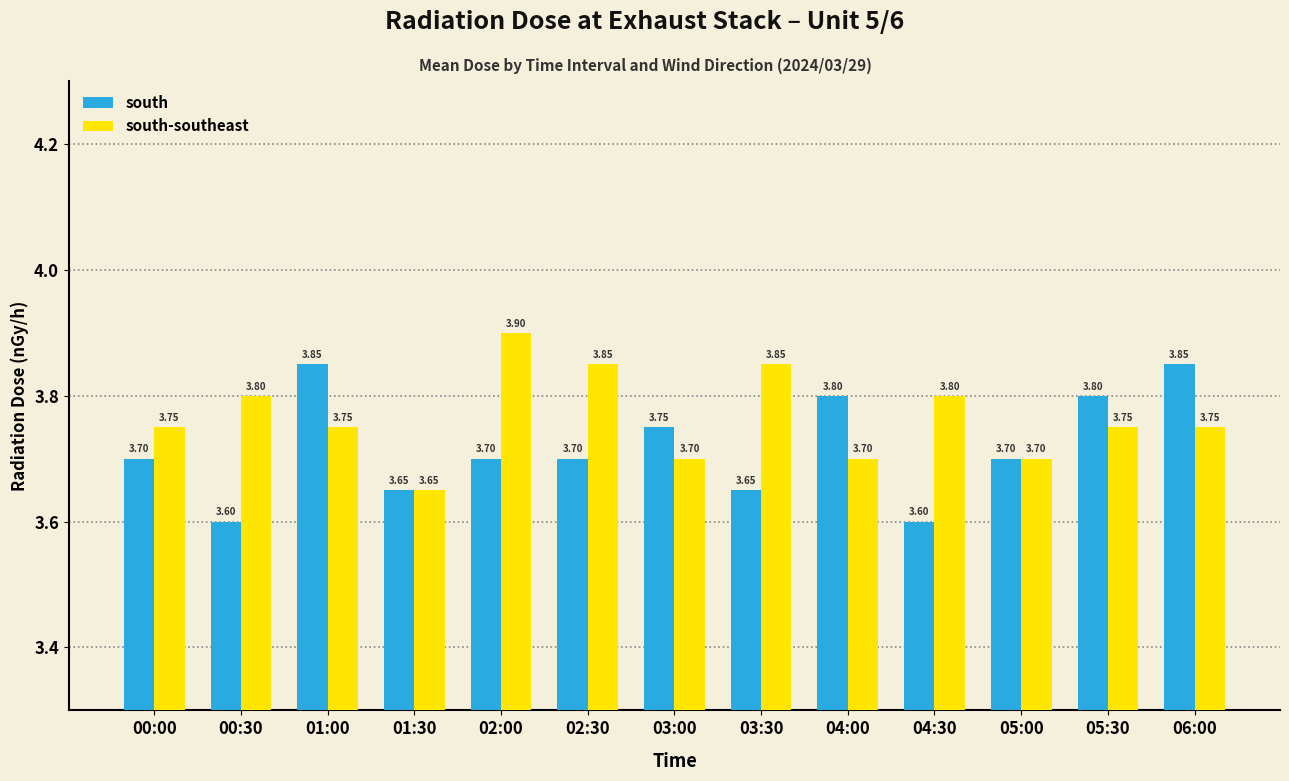

What is the sum of all south values?

48.4